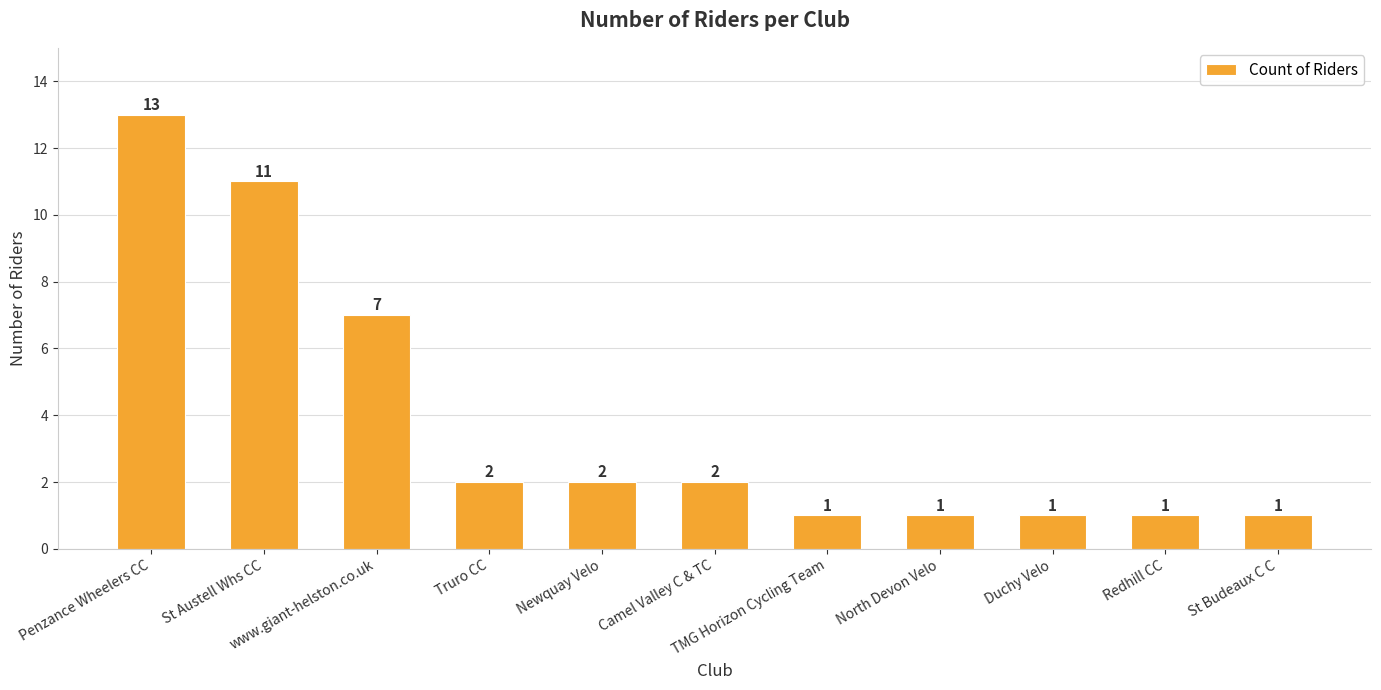

At which label does the data first exceed 2?

Penzance Wheelers CC